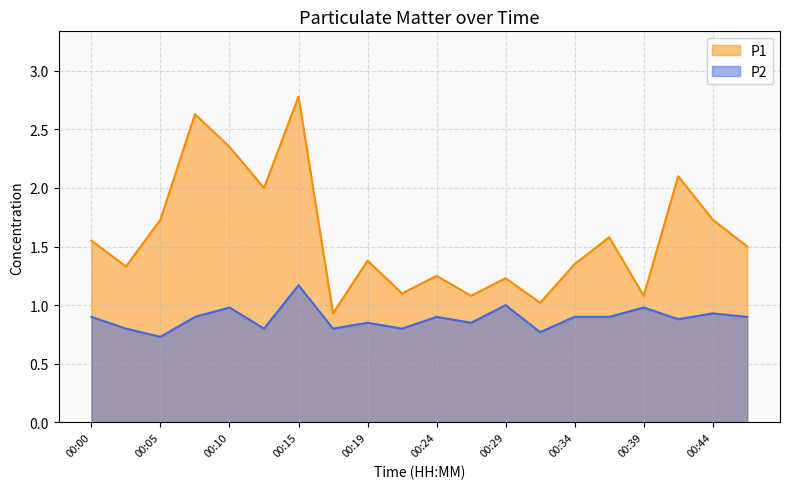

The P1 series shows 1.6 at 00:00. True or false?

True